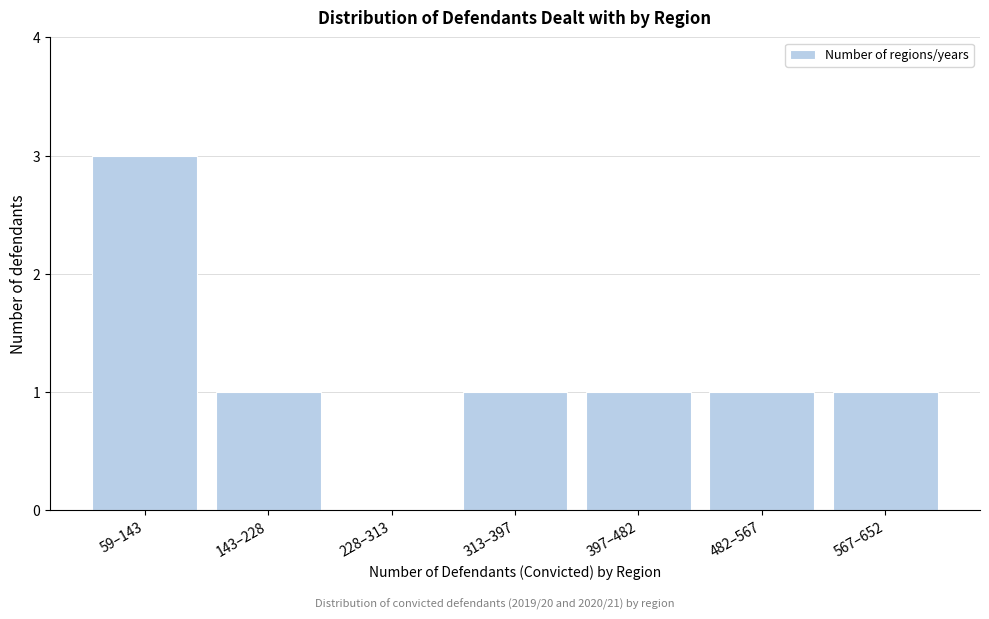

Reading left to right, transcribe all the data shown in this chart.

59–143=3	143–228=1	228–313=0	313–397=1	397–482=1	482–567=1	567–652=1